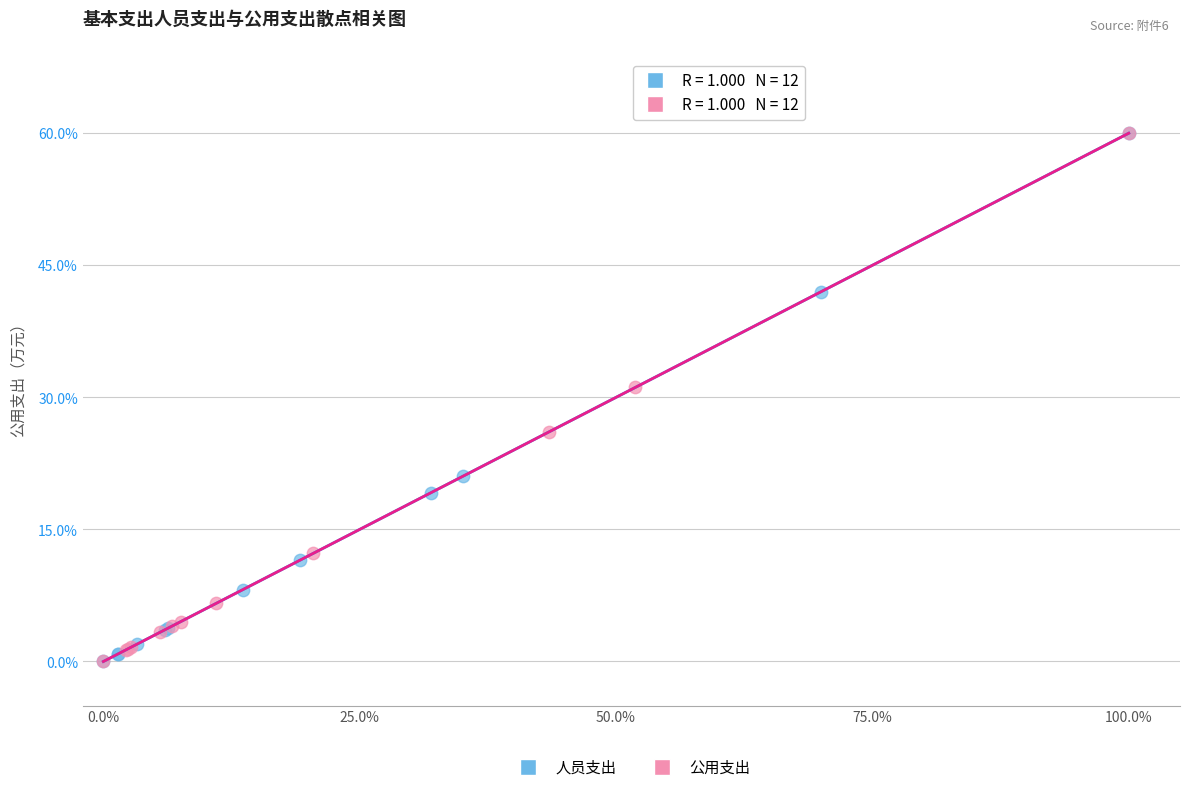

What are all the series names shown in the legend?

人员支出, 公用支出